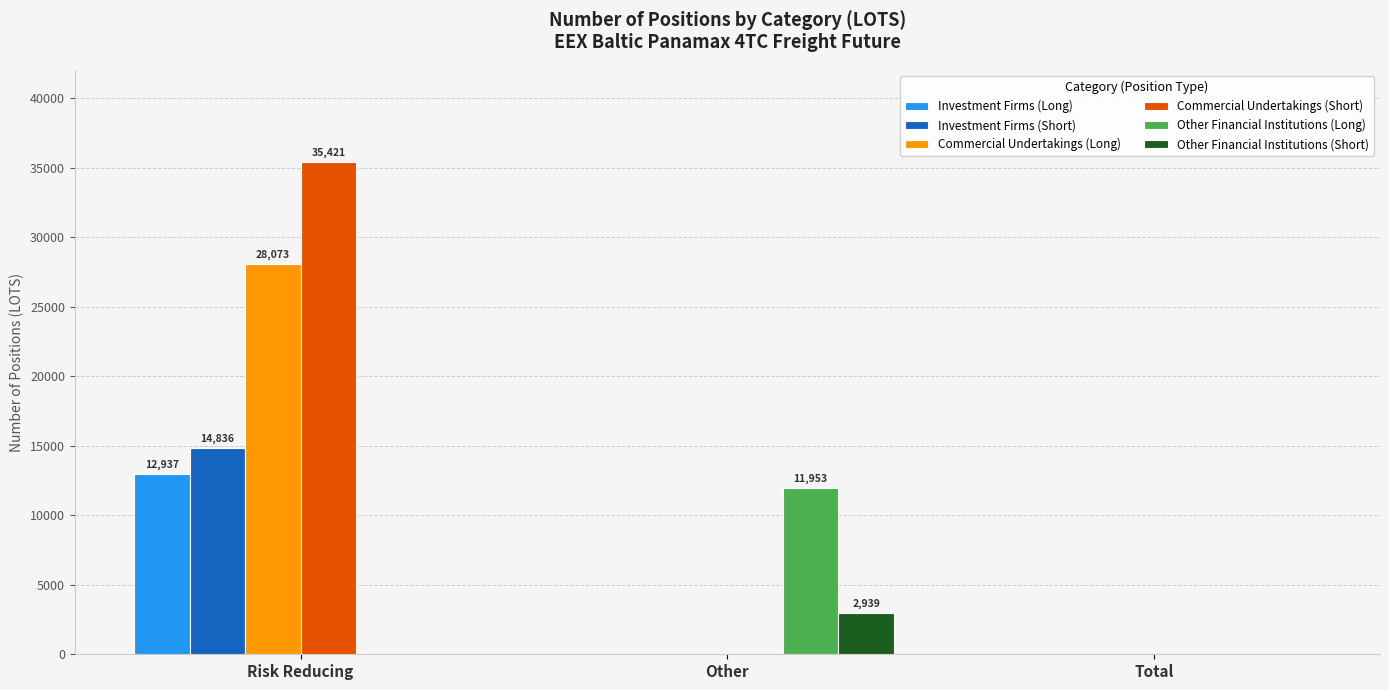

How many groups of bars are there?

3